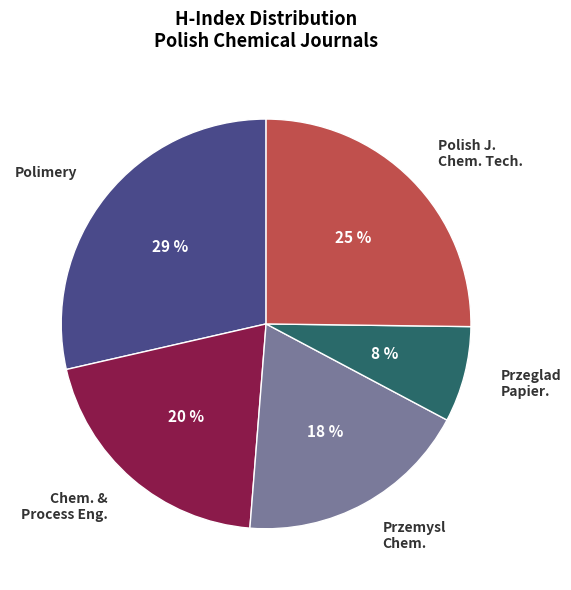

Does any single category account for the majority?

No